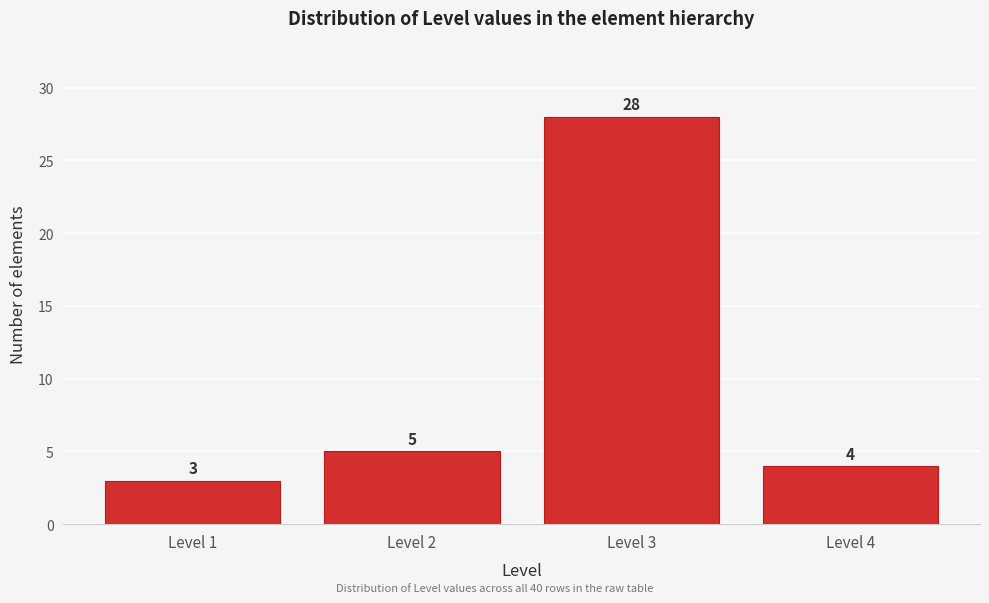

Reading left to right, what are all the values shown in this chart?

Level 1=3	Level 2=5	Level 3=28	Level 4=4